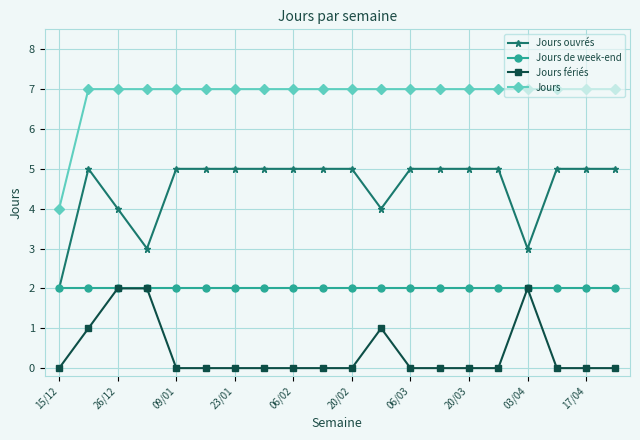

What is the highest value of the Jours ouvrés series?

5